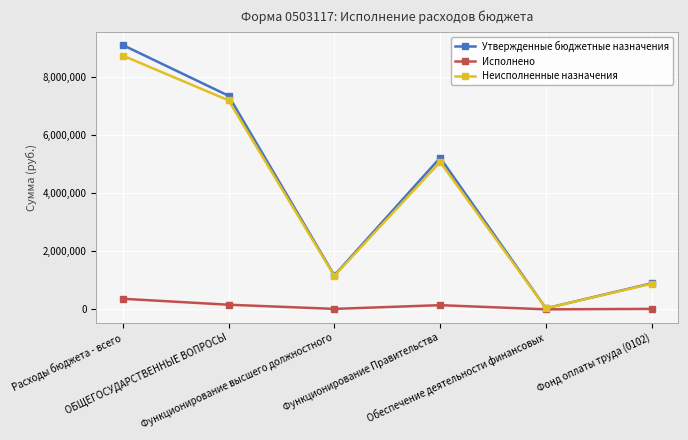

What is the value of the Неисполненные назначения point at the 2nd from the left?

7182881.8